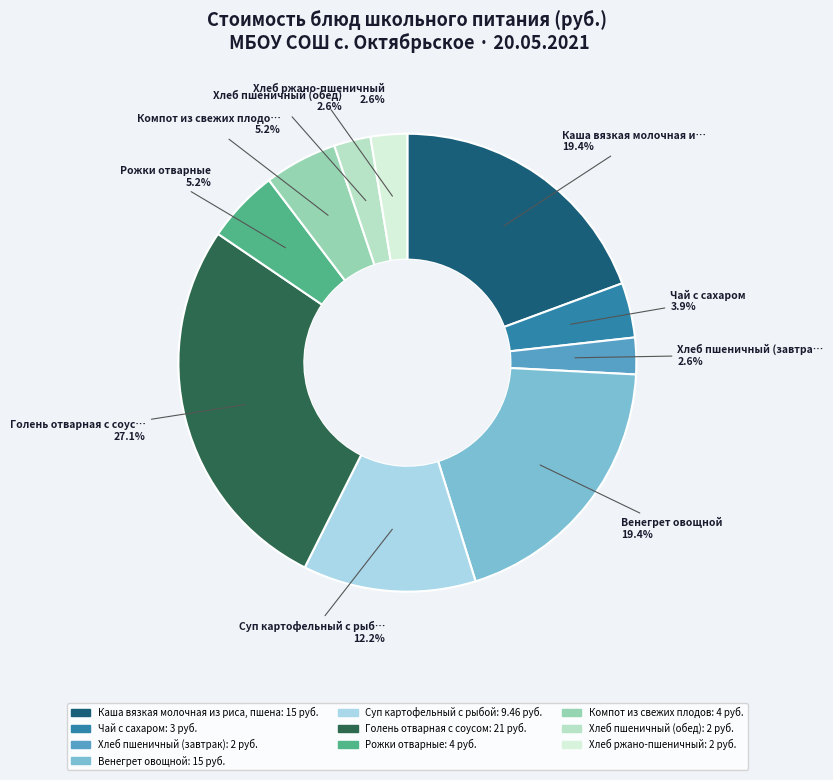

Which has a higher value, Чай с сахаром or Каша вязкая молочная из риса, пшена?

Каша вязкая молочная из риса, пшена